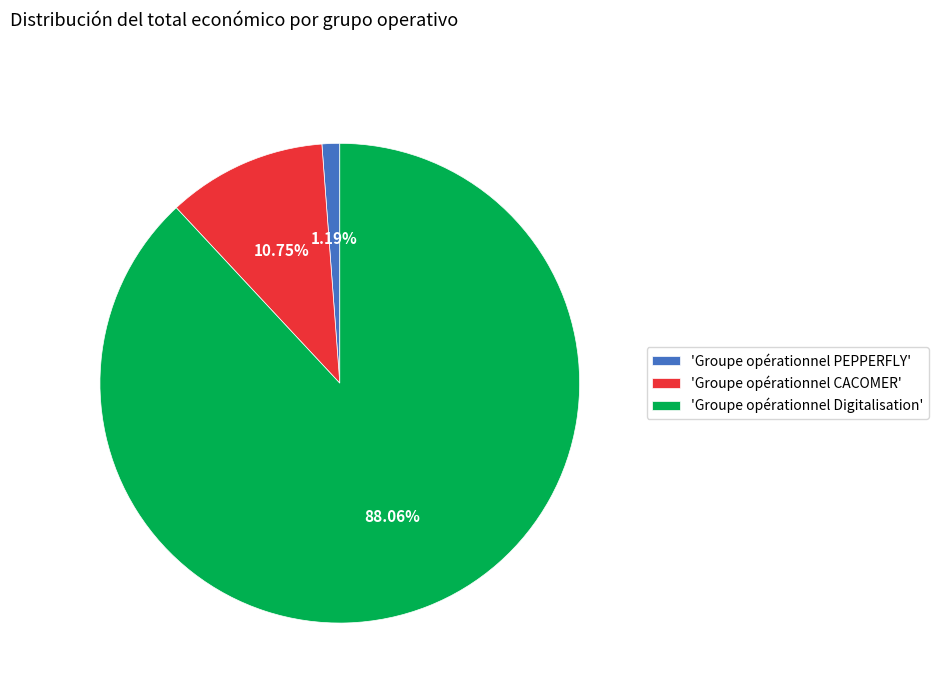

Is the sum of 'Groupe opérationnel CACOMER' and 'Groupe opérationnel Digitalisation' greater than half?

Yes